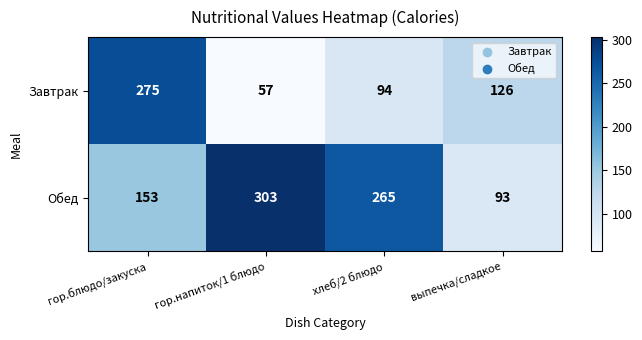

Which series has the largest total across all categories?

Обед